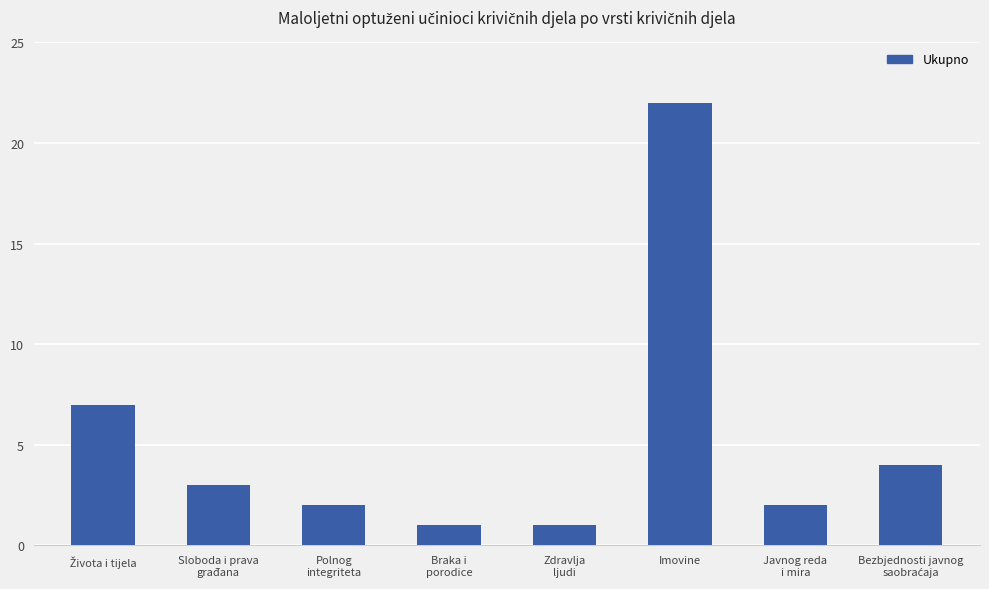

True or false: the data shows 1 at Sloboda i prava
građana.

False